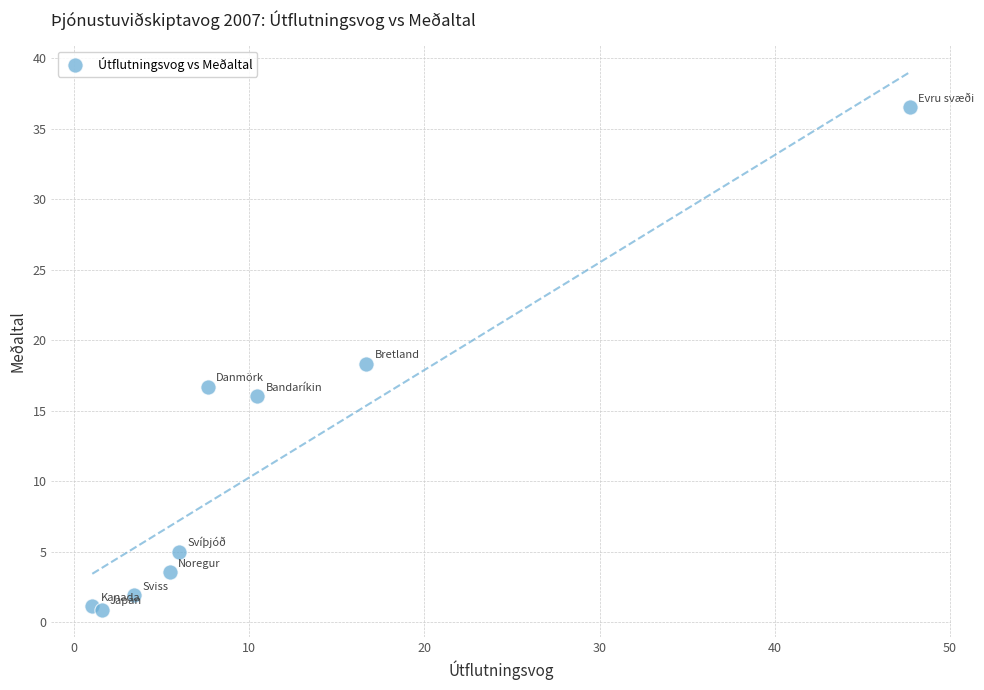

What is the range of Y values (max minus min)?

35.6